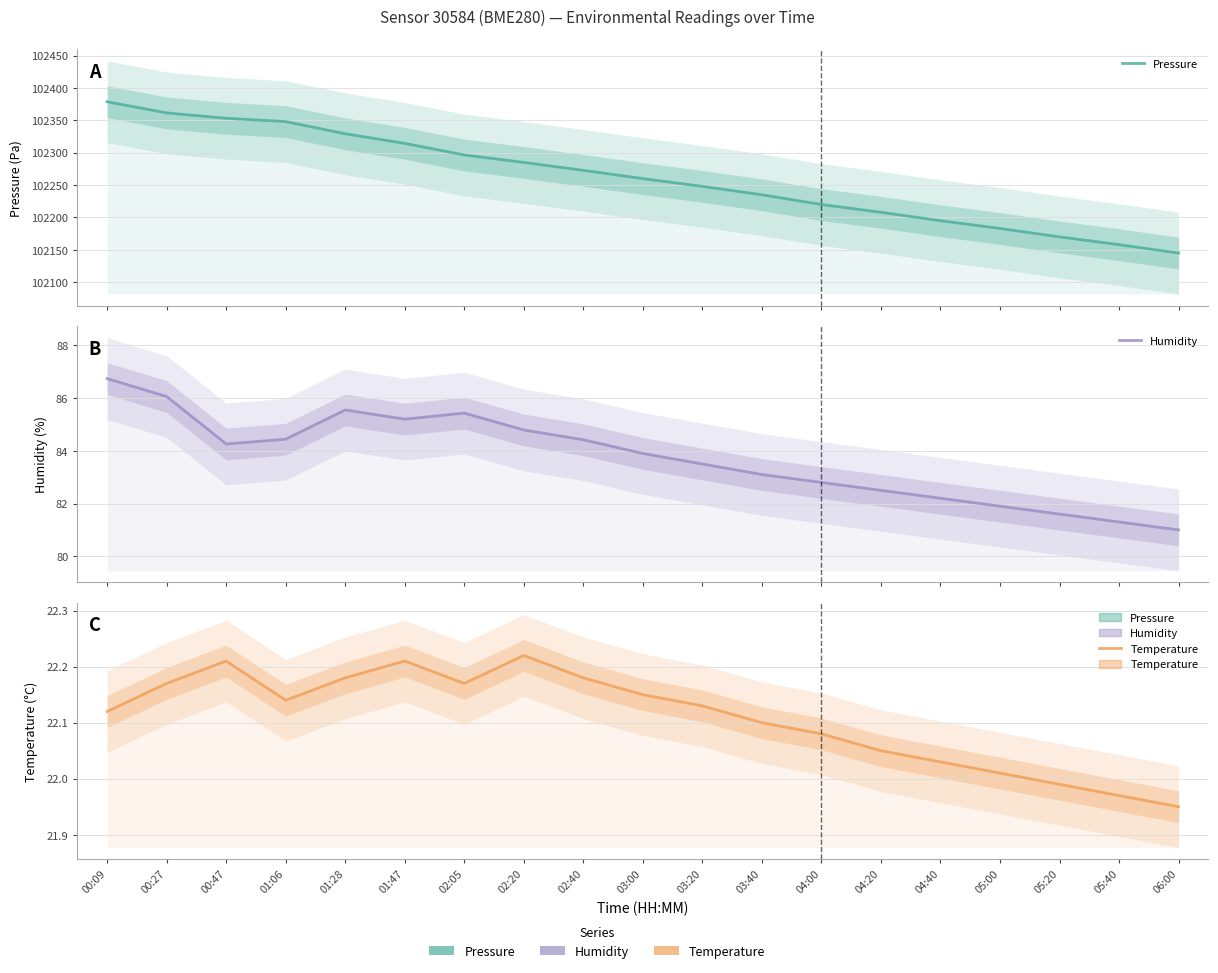

Reading left to right, extract all data points from this chart.

Pressure: 00:09=102378.7	00:27=102361.5	00:47=102353.2	01:06=102348.1	01:28=102329.2	01:47=102314.4	02:05=102296.5	02:20=102285.0	02:40=102272.8	03:00=102260.0	03:20=102248.0	03:40=102235.0	04:00=102220.0	04:20=102208.0	04:40=102195.0	05:00=102183.0	05:20=102170.0	05:40=102158.0	06:00=102145.0
Humidity: 00:09=86.7	00:27=86.1	00:47=84.3	01:06=84.4	01:28=85.5	01:47=85.2	02:05=85.4	02:20=84.8	02:40=84.4	03:00=83.9	03:20=83.5	03:40=83.1	04:00=82.8	04:20=82.5	04:40=82.2	05:00=81.9	05:20=81.6	05:40=81.3	06:00=81.0
Temperature: 00:09=22.1	00:27=22.2	00:47=22.2	01:06=22.1	01:28=22.2	01:47=22.2	02:05=22.2	02:20=22.2	02:40=22.2	03:00=22.1	03:20=22.1	03:40=22.1	04:00=22.1	04:20=22.1	04:40=22.0	05:00=22.0	05:20=22.0	05:40=22.0	06:00=21.9